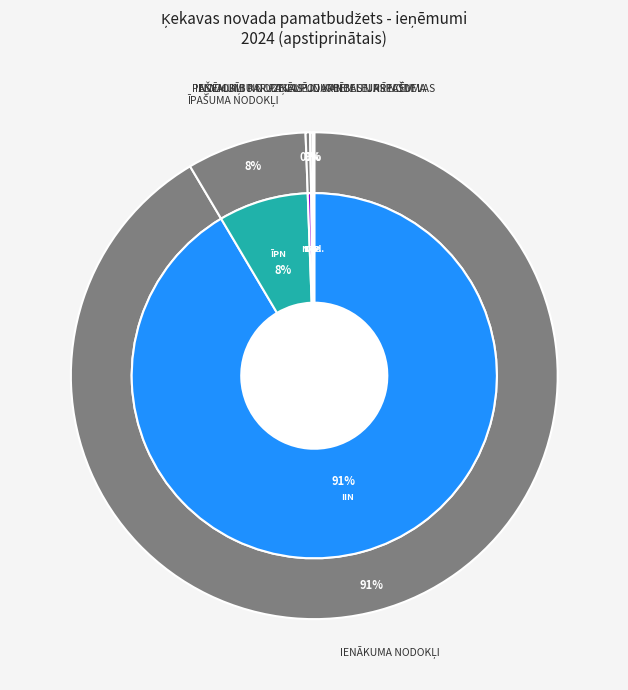

Is it true that IEŅĒMUMI NO UZŅĒMĒJDARBĪBAS UN ĪPAŠUMA is 9% of the pie?

False